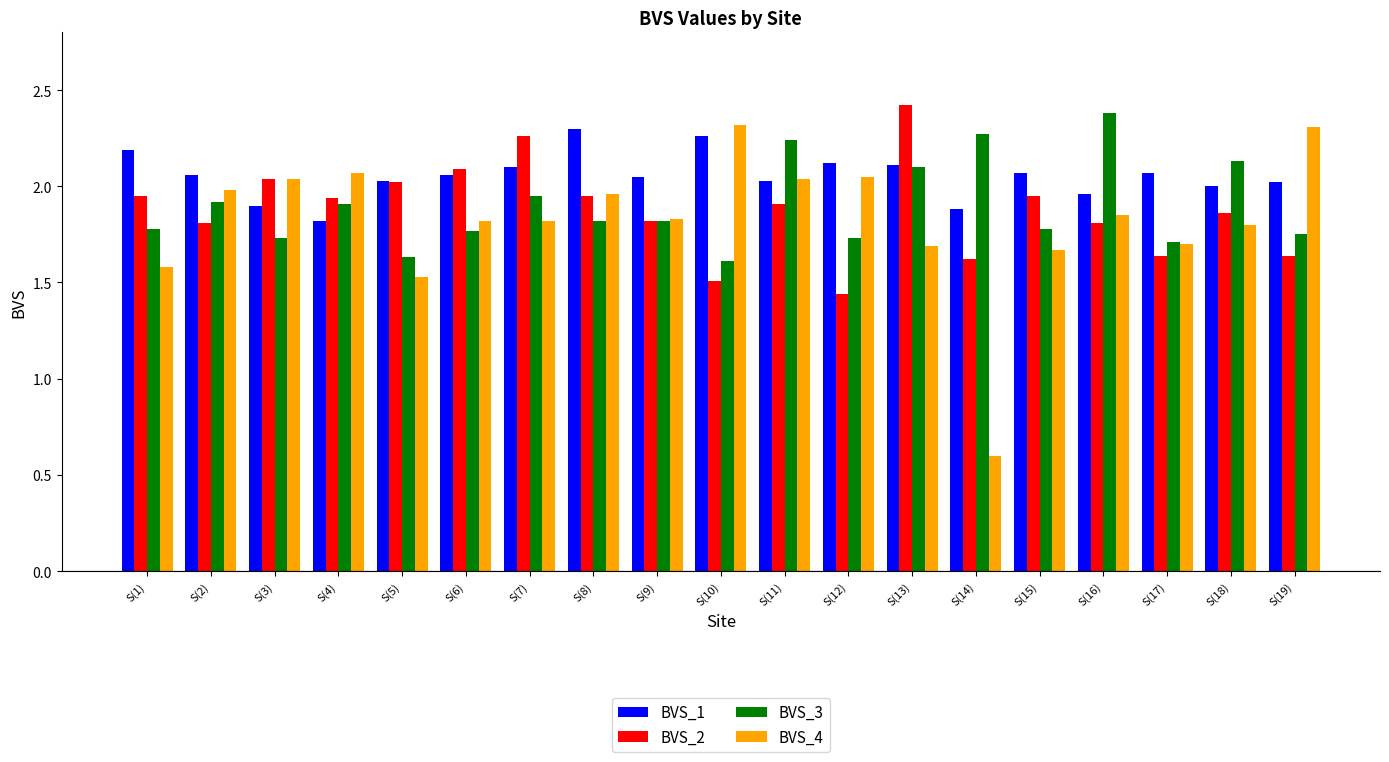

Are the bars horizontal?

No